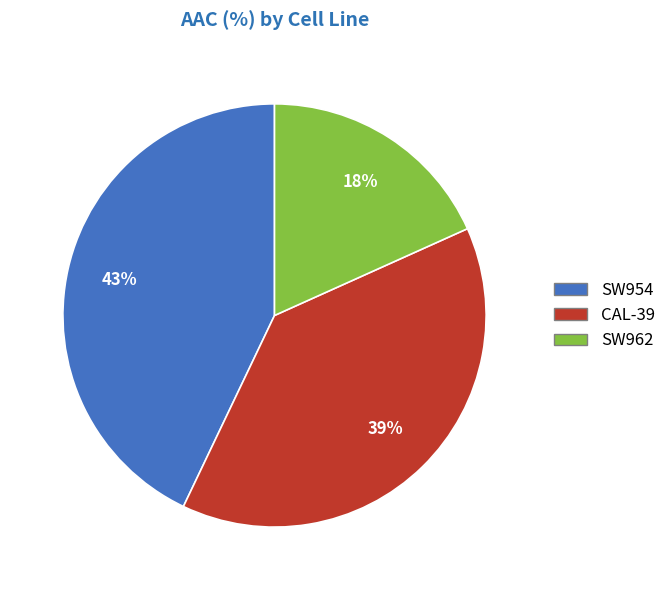

Which has a higher value, SW962 or CAL-39?

CAL-39